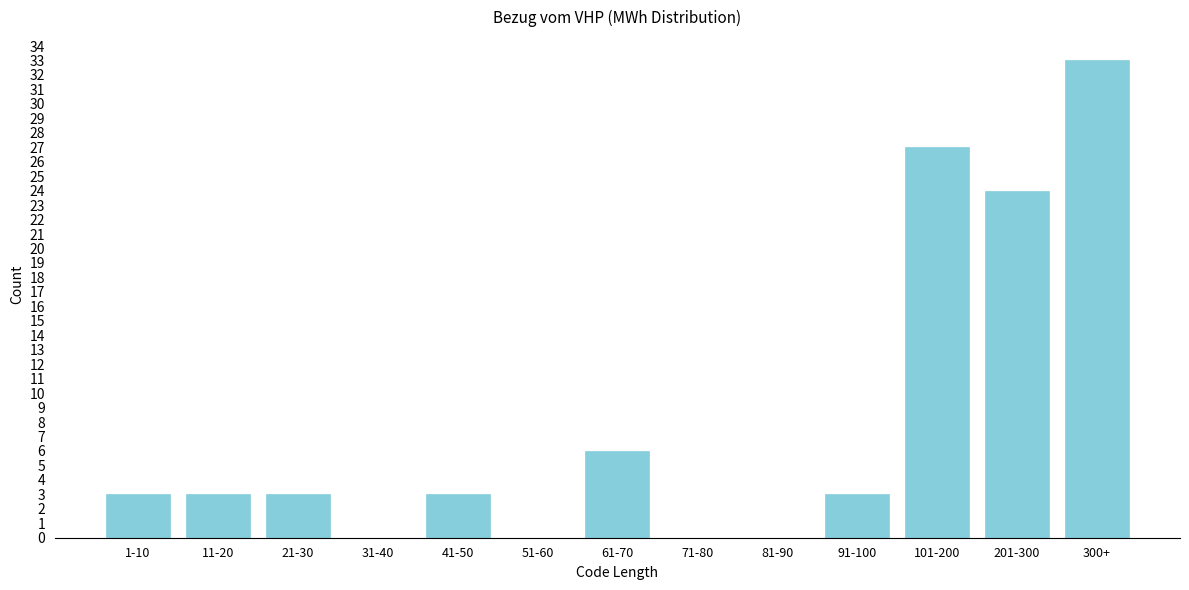

Reading left to right, extract all data points from this chart.

1-10=3	11-20=3	21-30=3	31-40=0	41-50=3	51-60=0	61-70=6	71-80=0	81-90=0	91-100=3	101-200=27	201-300=24	300+=33